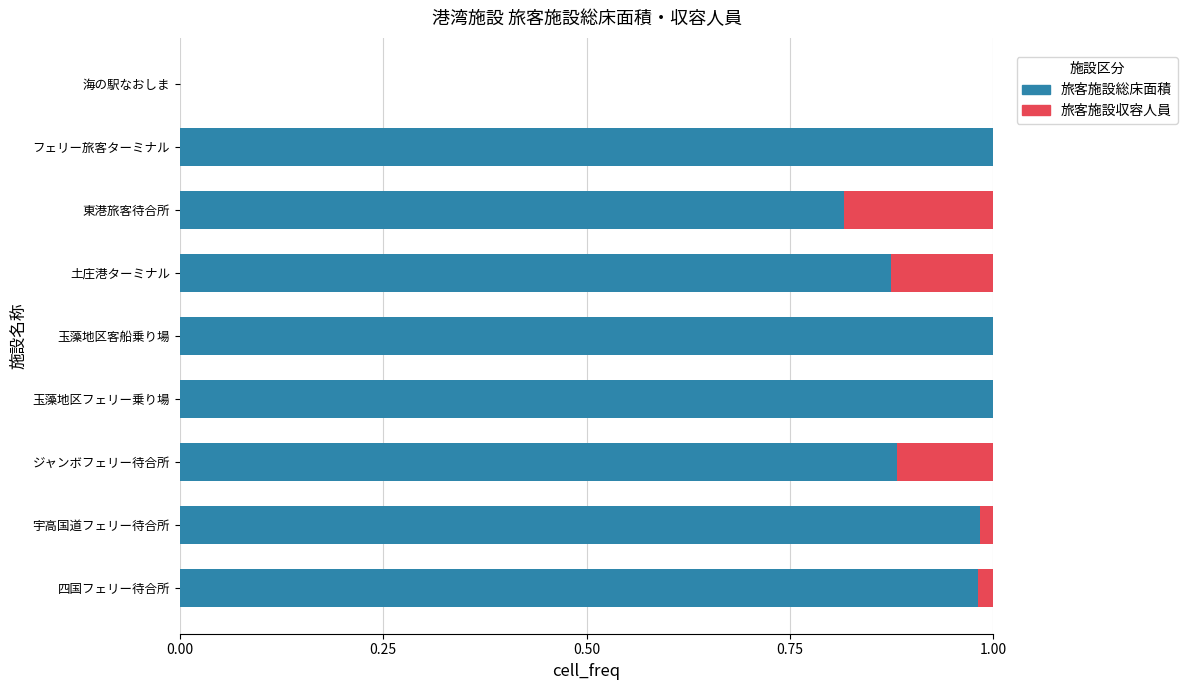

Is it true that 旅客施設総床面積 equals 0.5 at 宇高国道フェリー待合所?

False